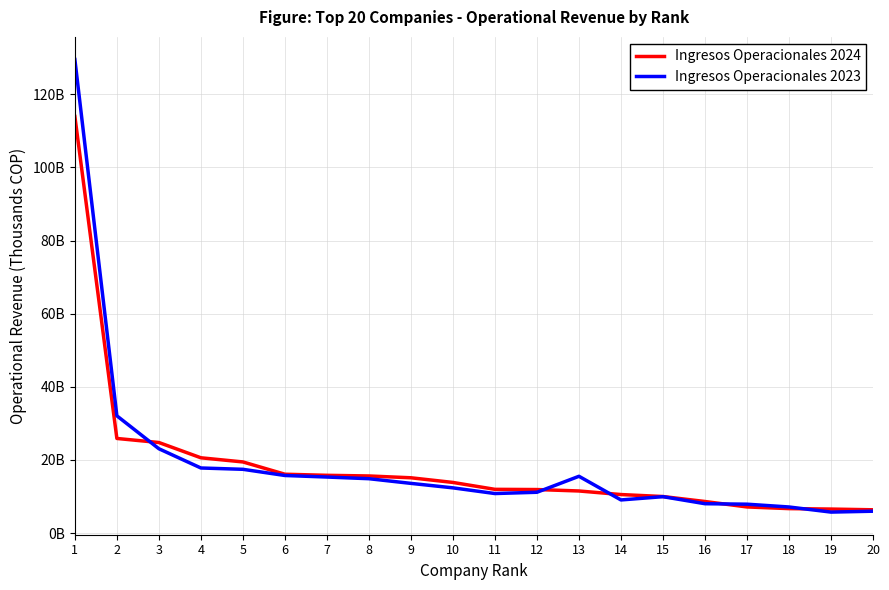

Is it true that Ingresos Operacionales 2024 equals 23845889432 at 7?

False